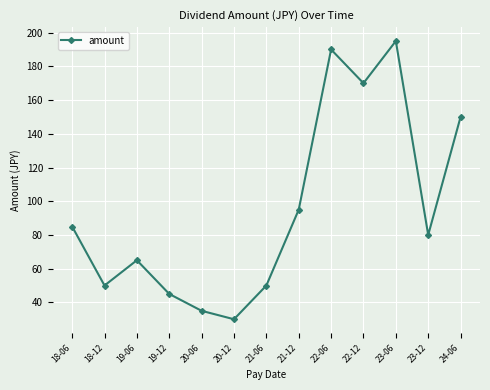

At which category does the data reach its first local valley?

18-12